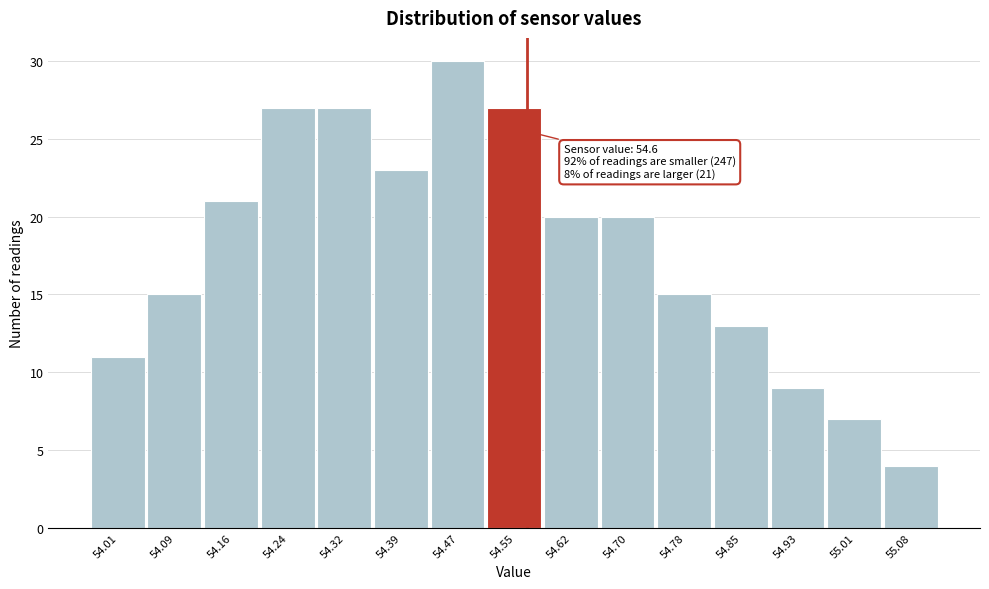

Reading right to left, transcribe all the data shown in this chart.

55.08=4	55.01=7	54.93=9	54.85=13	54.78=15	54.70=20	54.62=20	54.55=27	54.47=30	54.39=23	54.32=27	54.24=27	54.16=21	54.09=15	54.01=11